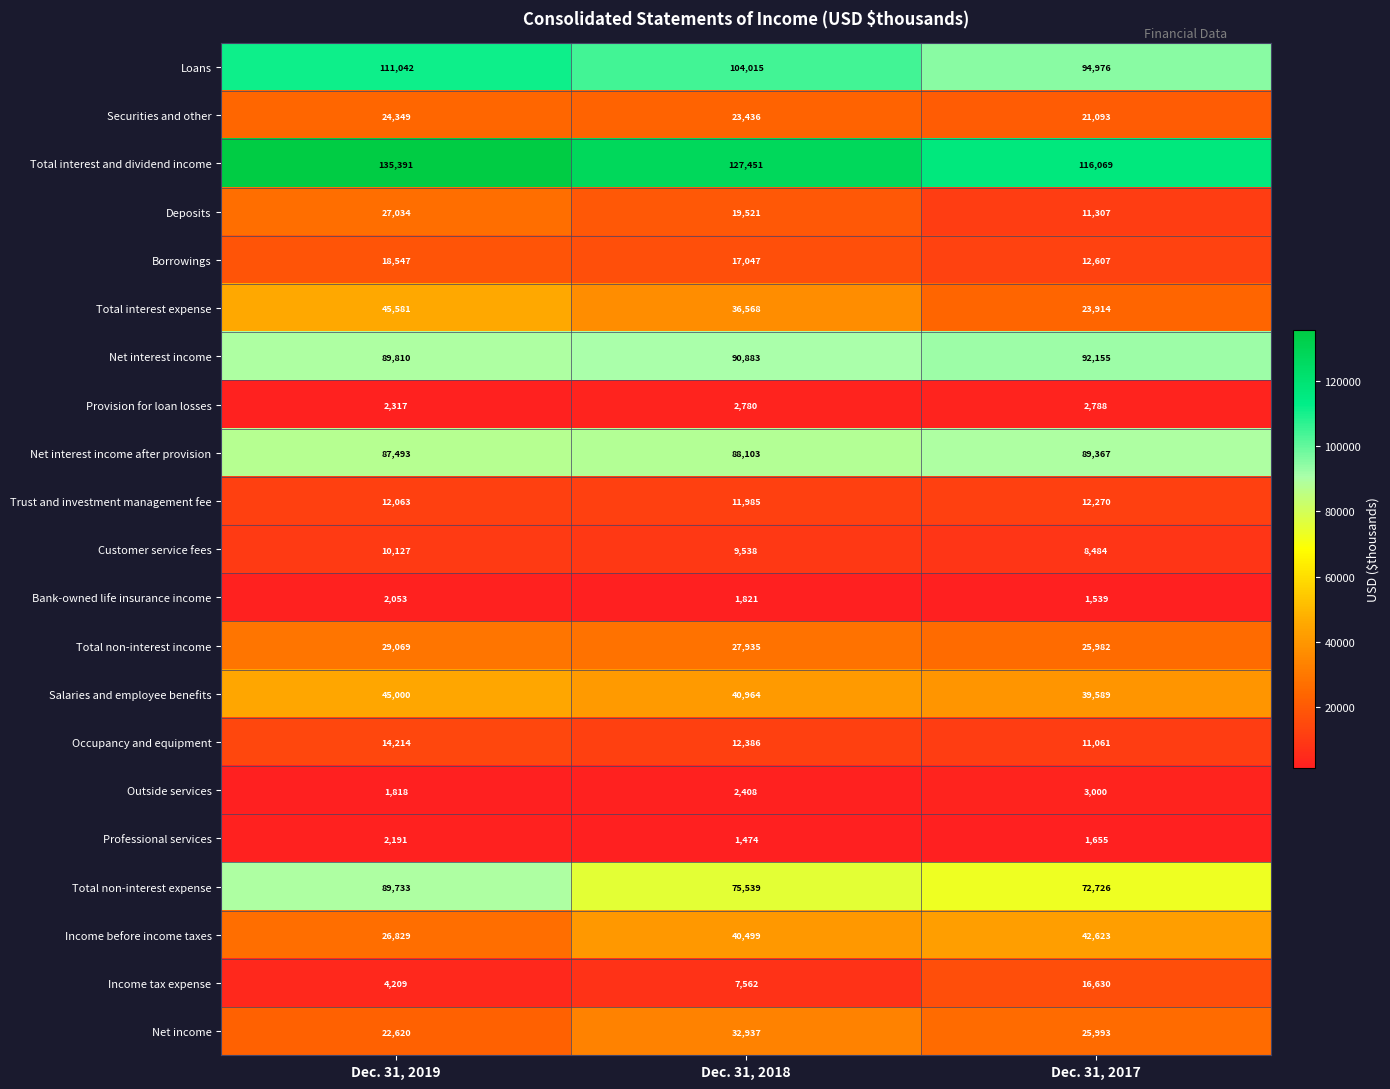

At how many categories does at least one series exceed 30544?

3